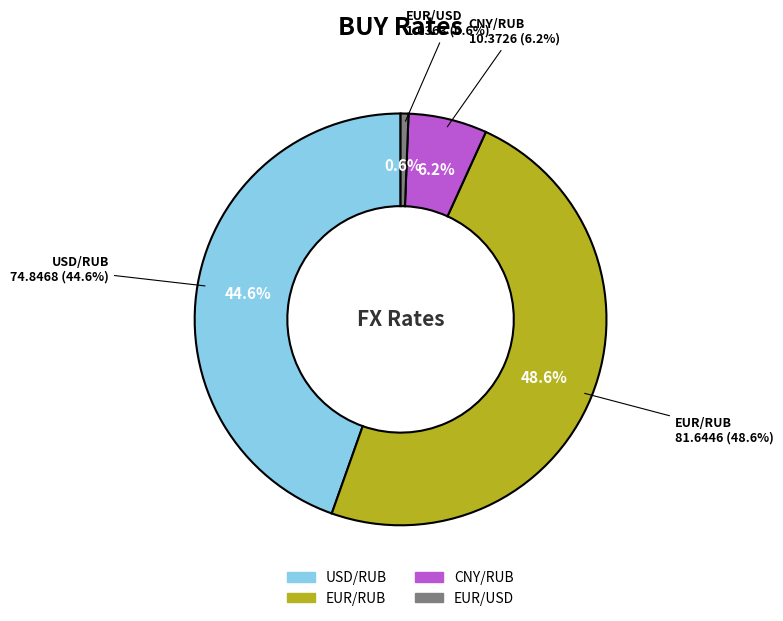

Which has a higher value, CNY/RUB or EUR/USD?

CNY/RUB